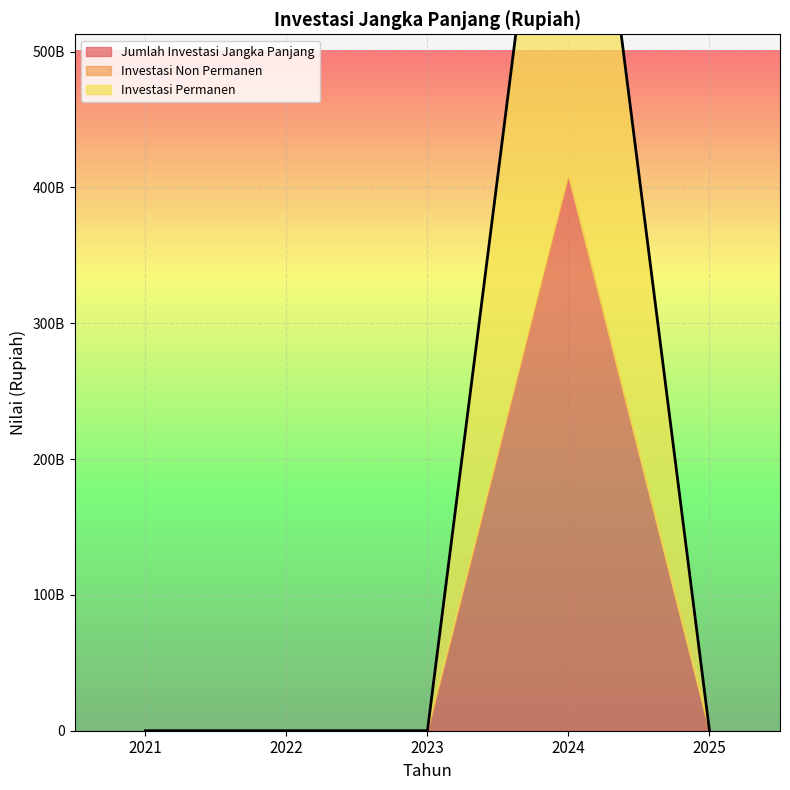

True or false: Investasi Permanen and Investasi Non Permanen cross at least once.

False